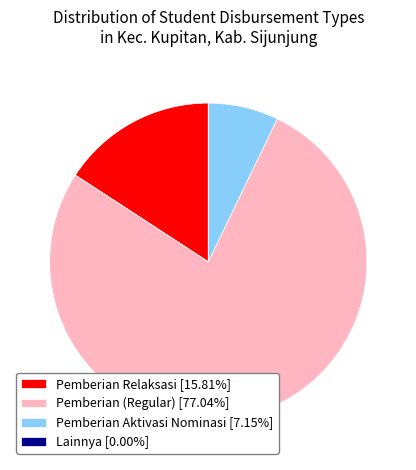

Does Pemberian Relaksasi [15.81%] account for over 50% of the chart?

No